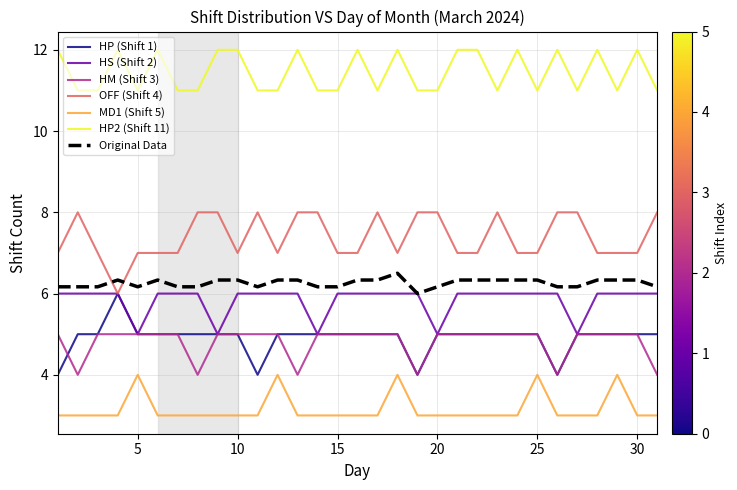

True or false: HP2 (Shift 11) and Original Data cross at least once.

False